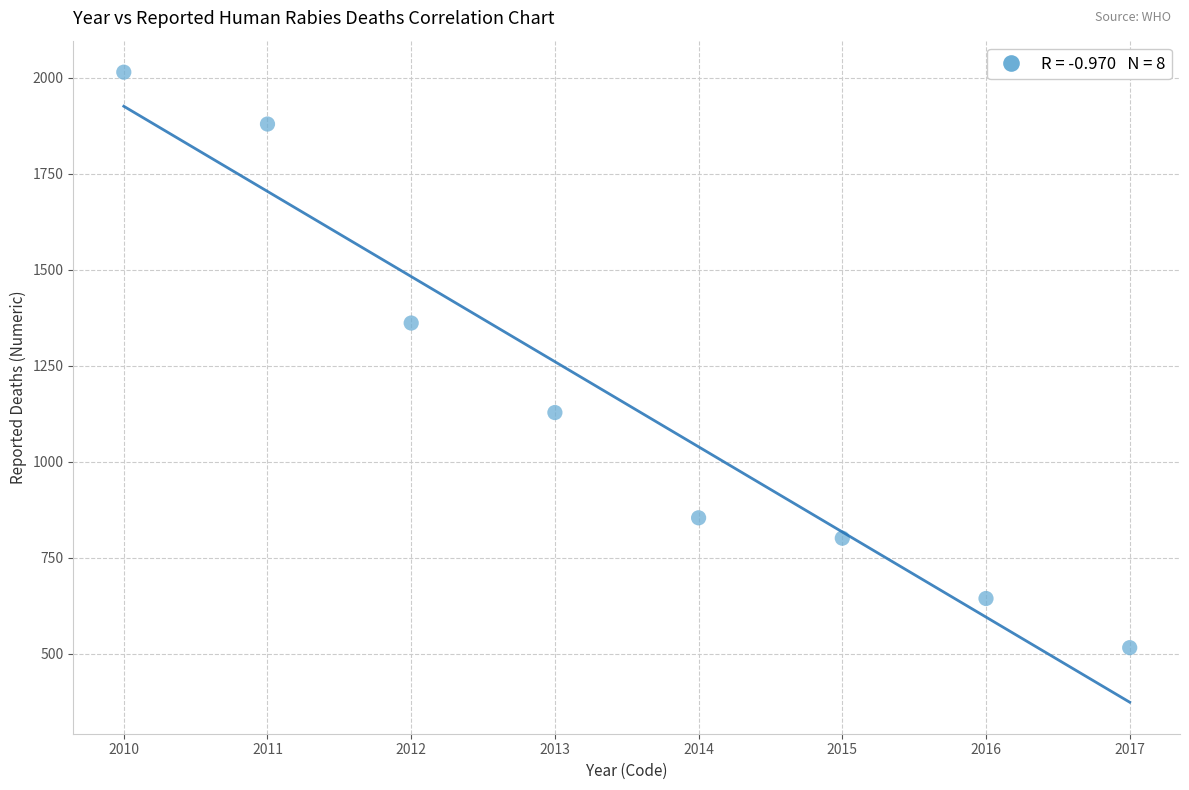

What is the average Y value?

1150